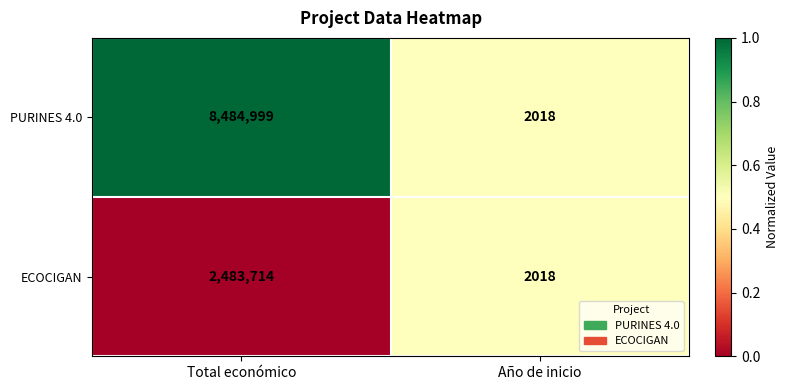

Read the ECOCIGAN value at Total económico, to the nearest 50.

2483700